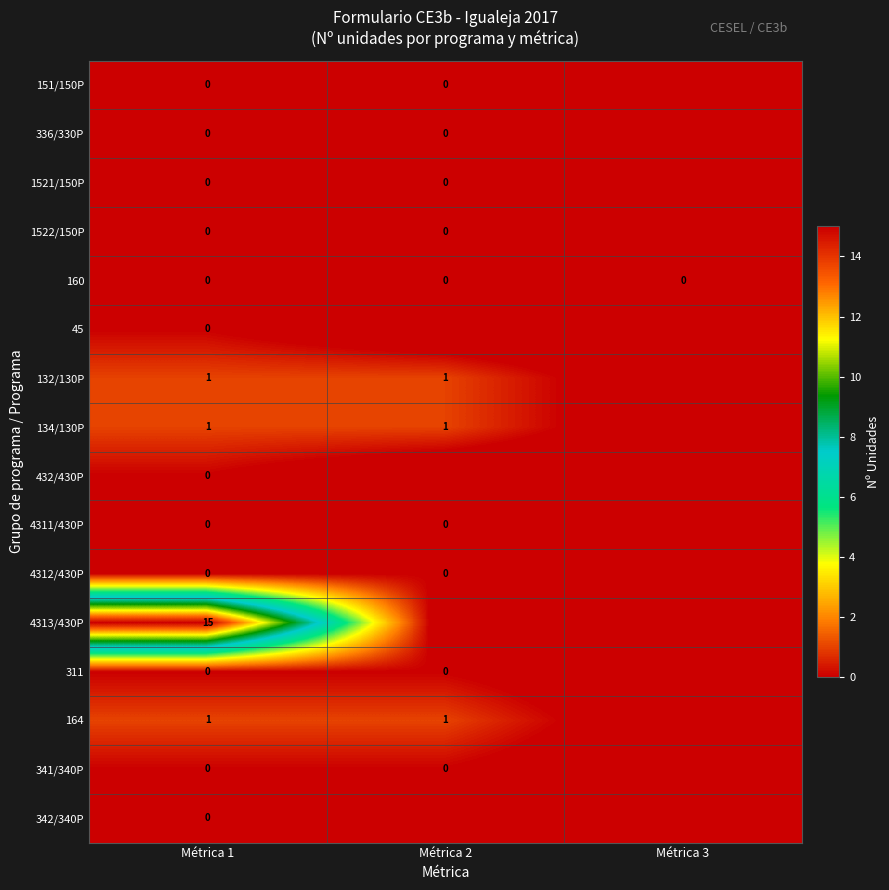

What is the total value across all series at Métrica 3?

-15